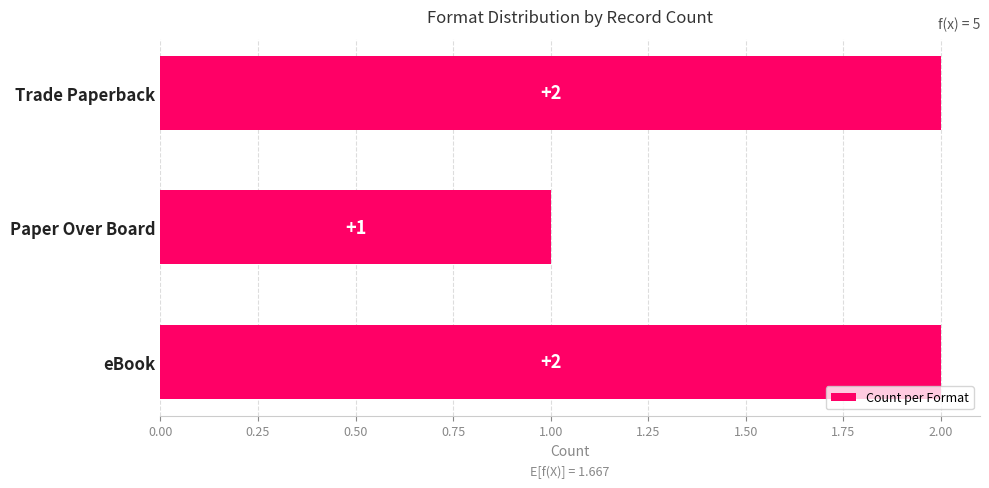

How many values are below 2?

1